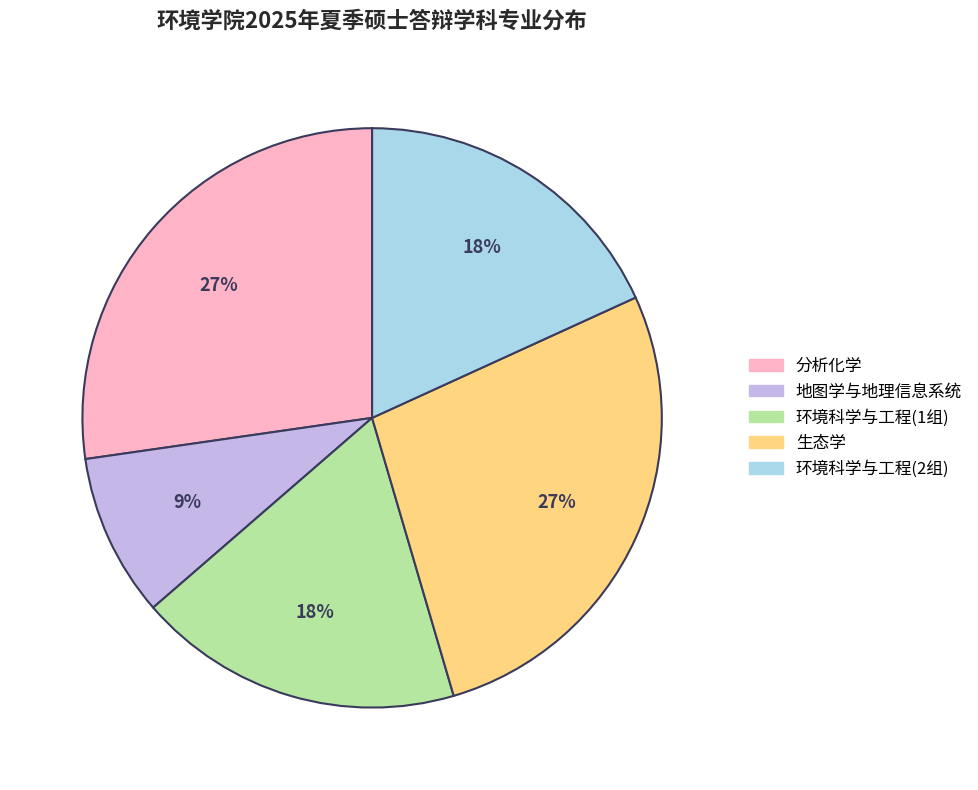

Does any single category account for the majority?

No